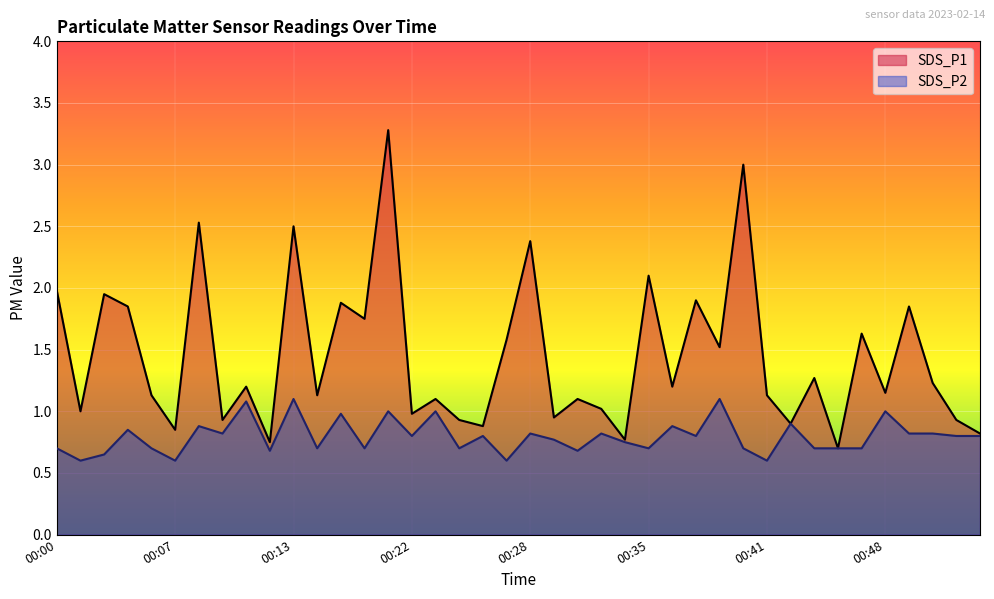

At which category does the chart reach its peak across all series?

00:20